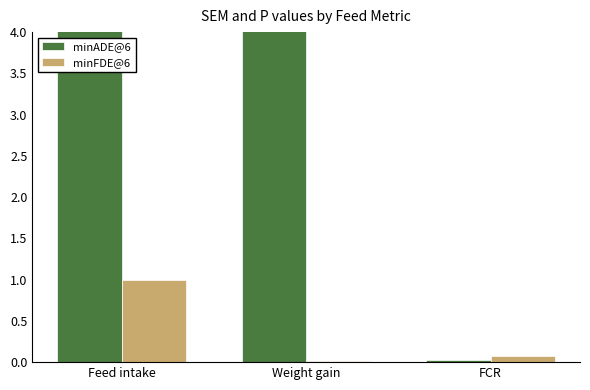

Does the chart contain any negative values?

No